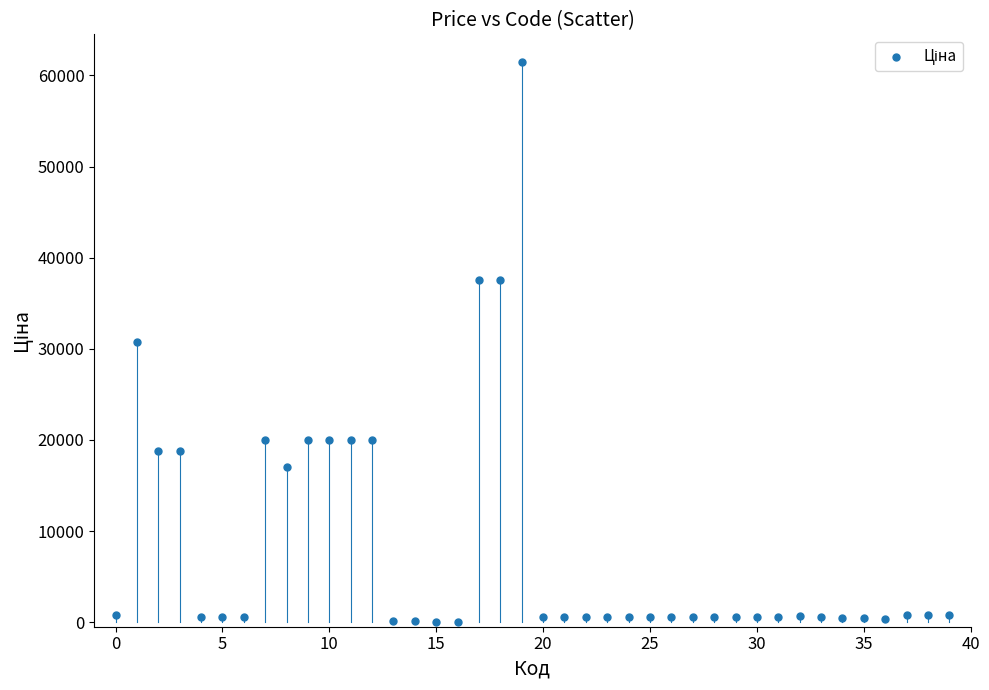

What is the range of Y values (max minus min)?

61377.2